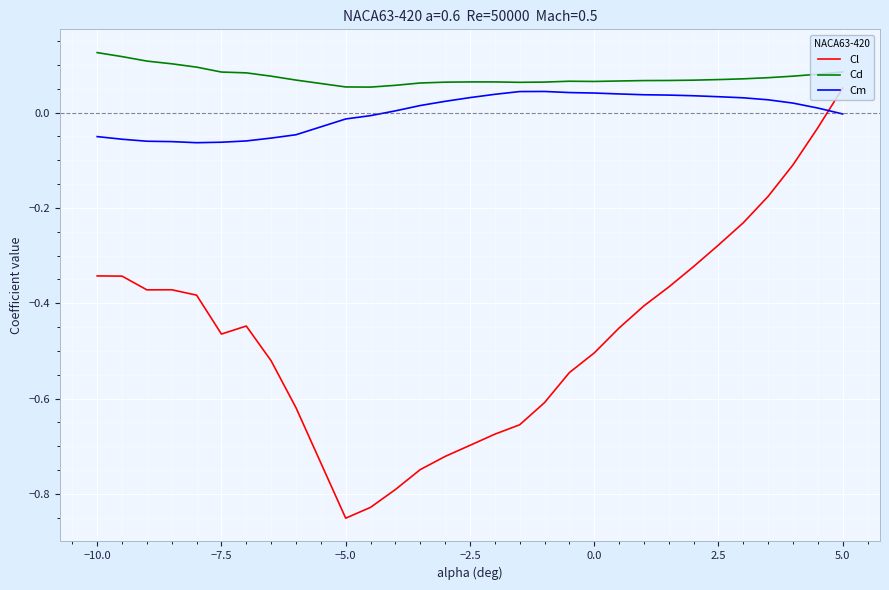

What are all the series names shown in the legend?

Cl, Cd, Cm